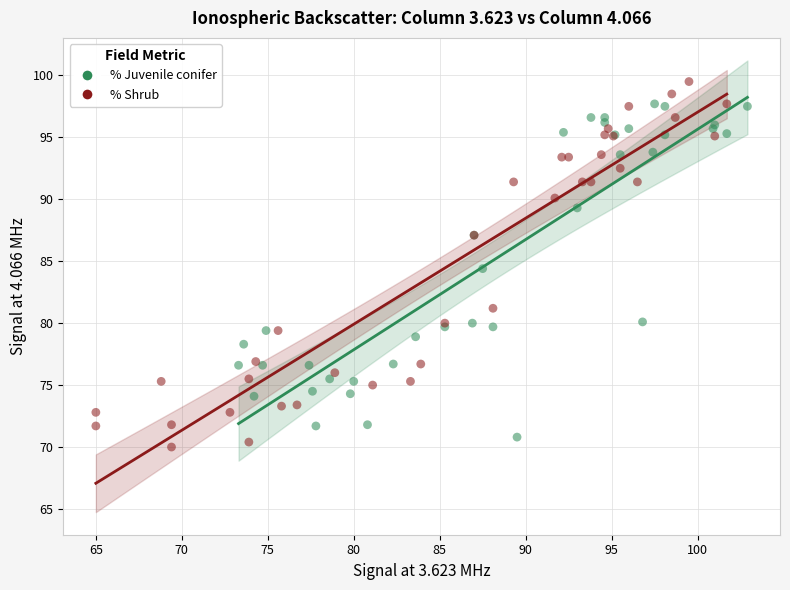

Which series contains the highest Y value?

% Shrub